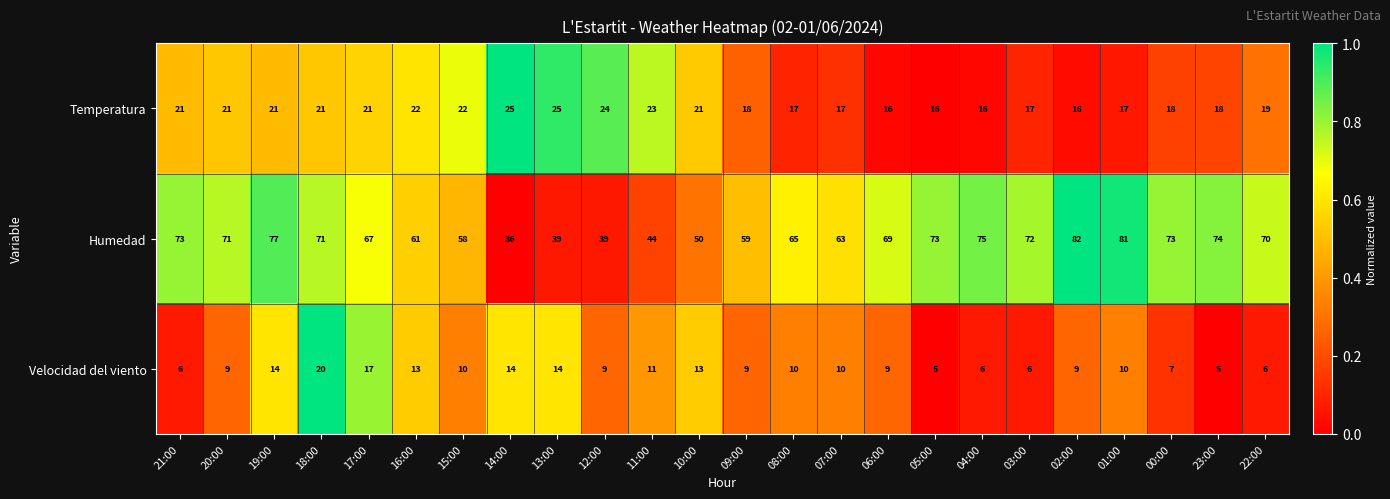

The Temperatura series shows 26 at 04:00. True or false?

False